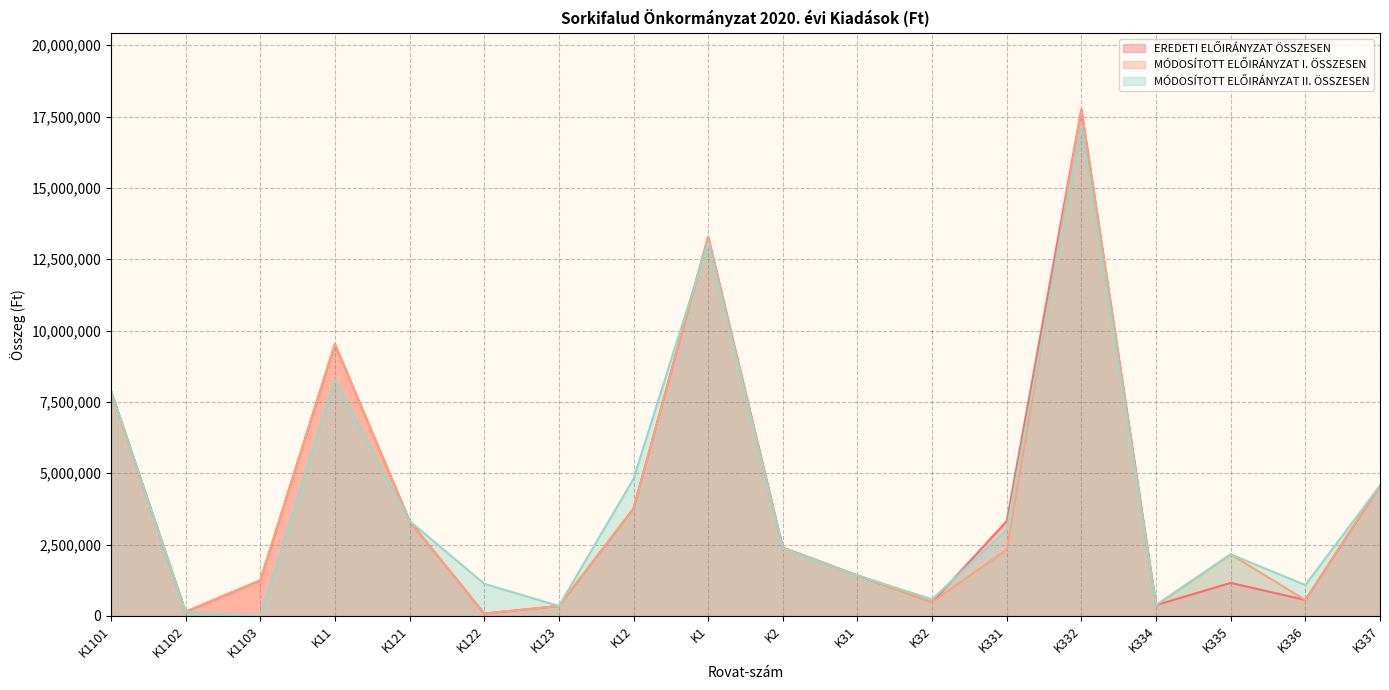

Is the value of MÓDOSÍTOTT ELŐIRÁNYZAT II. ÖSSZESEN at K11 greater than the value of MÓDOSÍTOTT ELŐIRÁNYZAT I. ÖSSZESEN at K336?

Yes